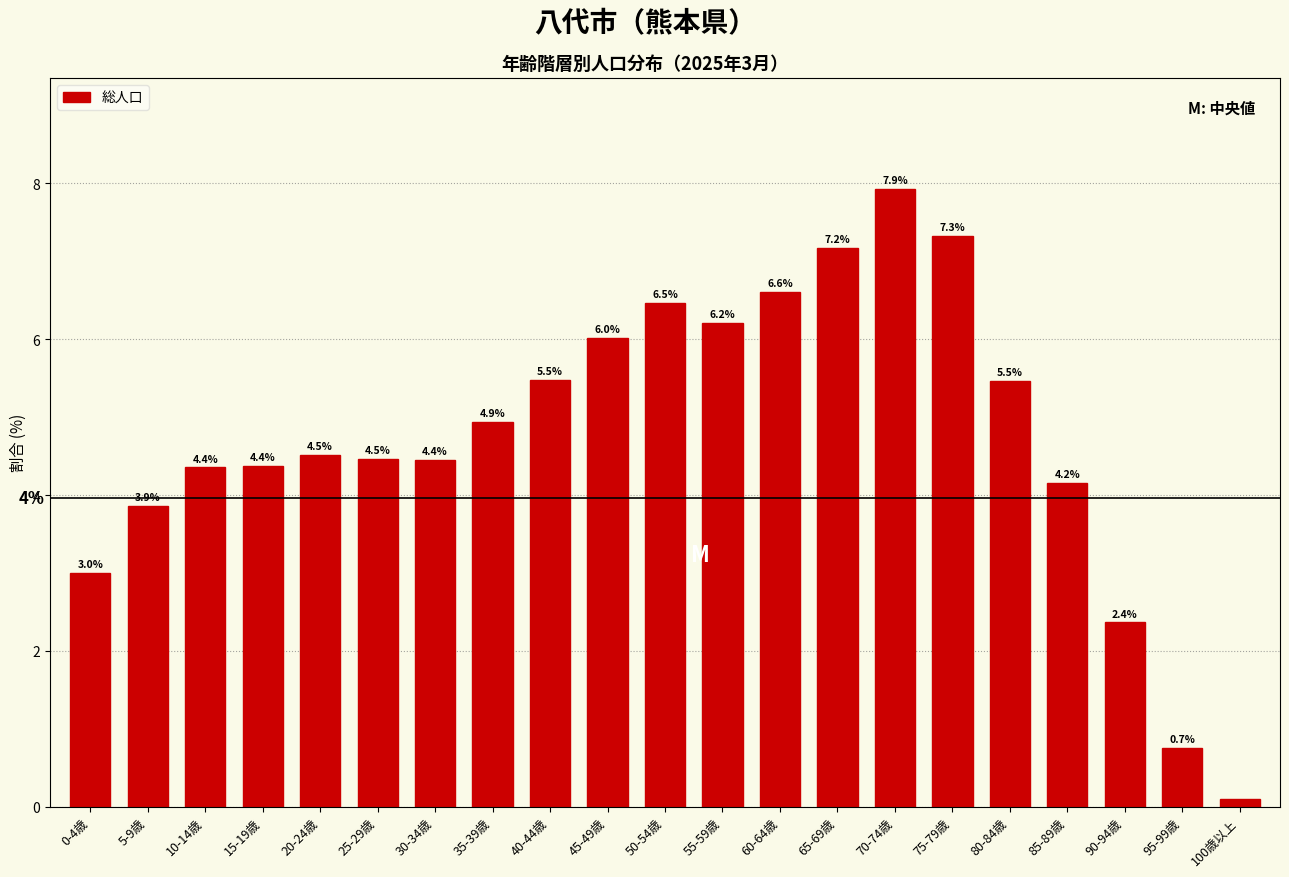

What is the ratio of the value at 60-64歳 to the value at 30-34歳?

1.5